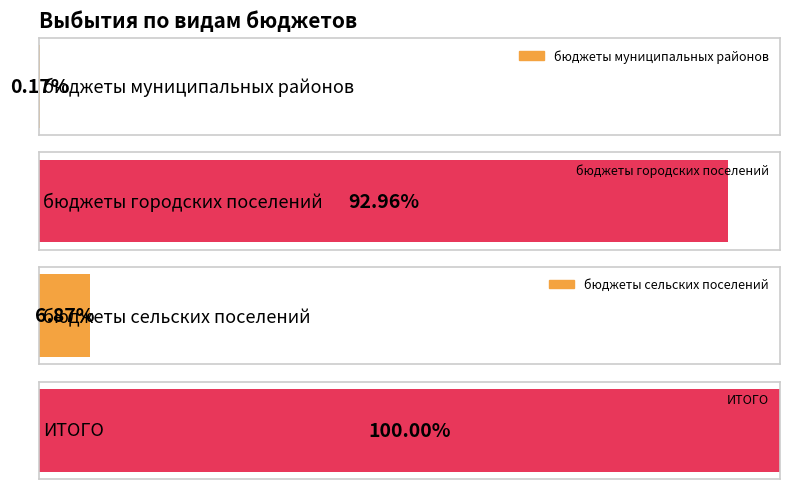

At which label is the value closest to 72760065?

бюджеты городских поселений